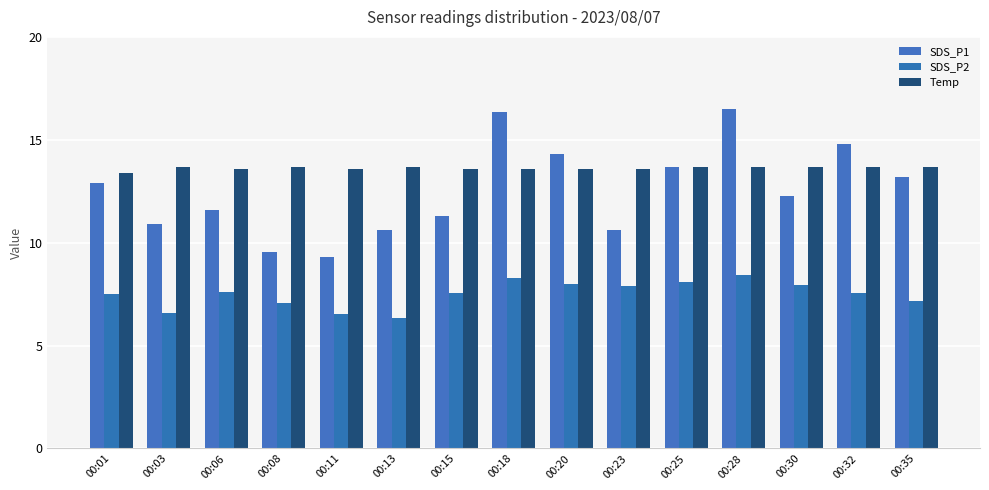

What are all the series names shown in the legend?

SDS_P1, SDS_P2, Temp